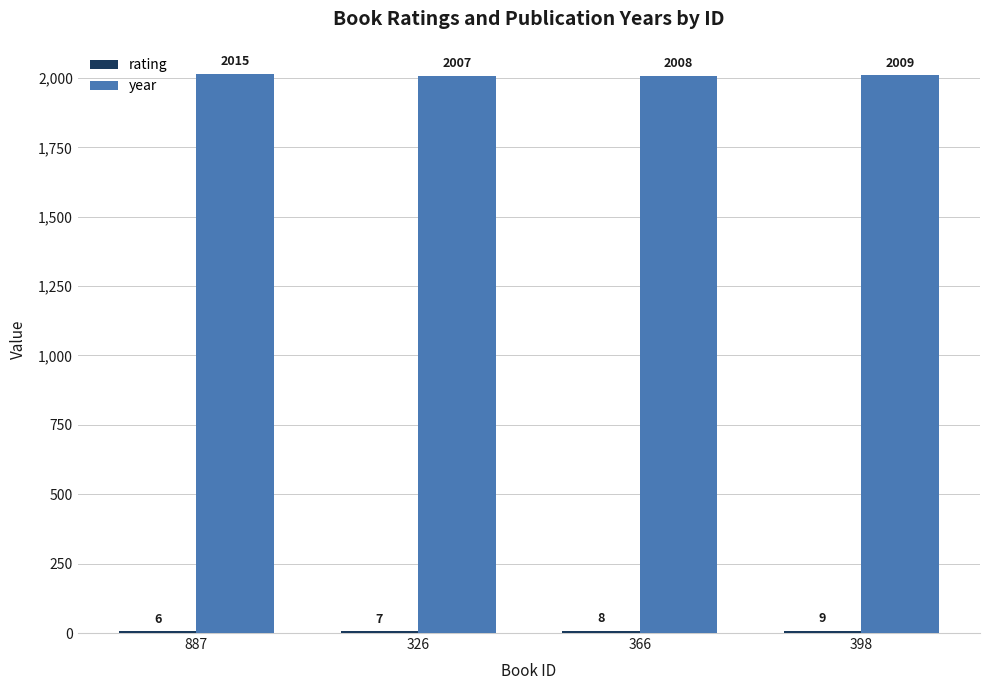

What is the highest value of the year series?

2015